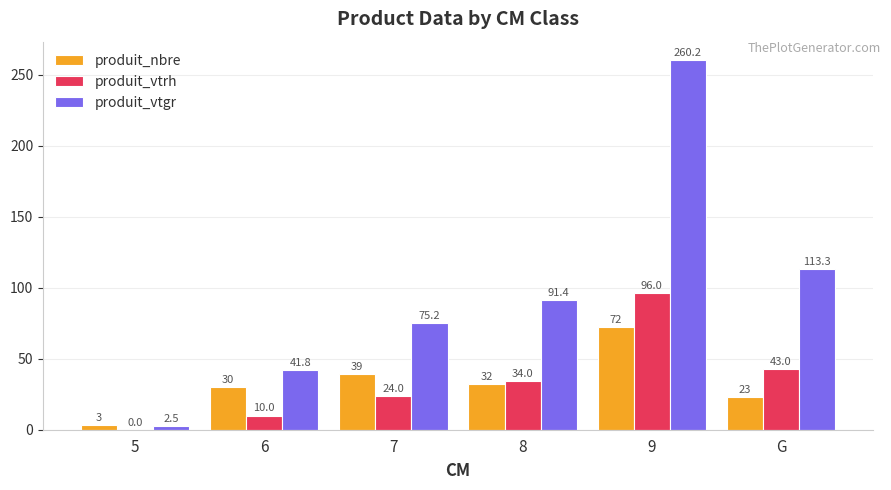

Reading left to right, extract all data points from this chart.

produit_nbre: 5=3.0	6=30.0	7=39.0	8=32.0	9=72.0	G=23.0
produit_vtrh: 5=0.0	6=10.0	7=24.0	8=34.0	9=96.0	G=43.0
produit_vtgr: 5=2.5	6=41.8	7=75.2	8=91.4	9=260.2	G=113.3